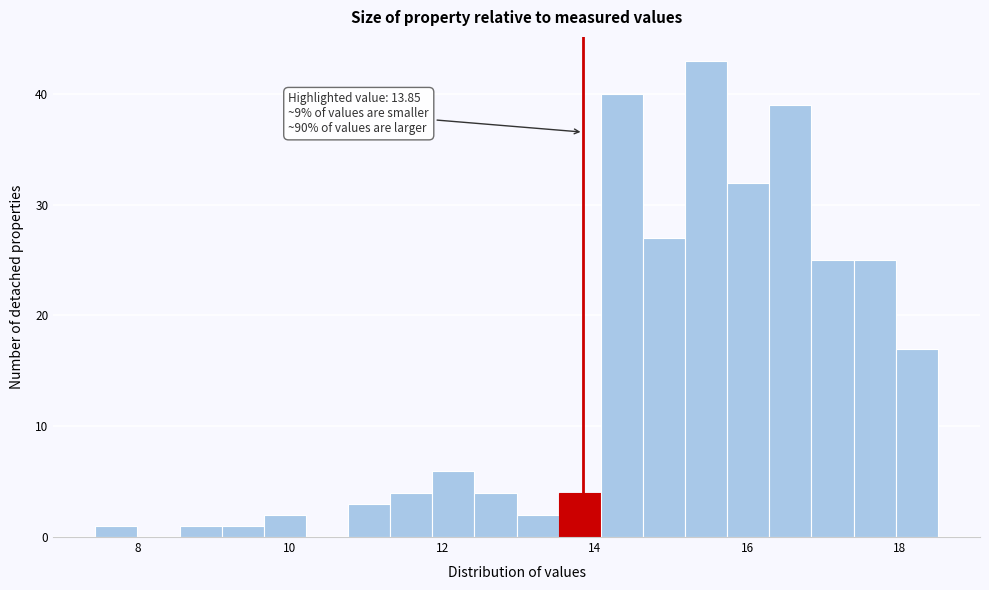

Around what value on the x-axis is the tallest bar? Give the approximate position of its centre, as read against the axis.

15.4